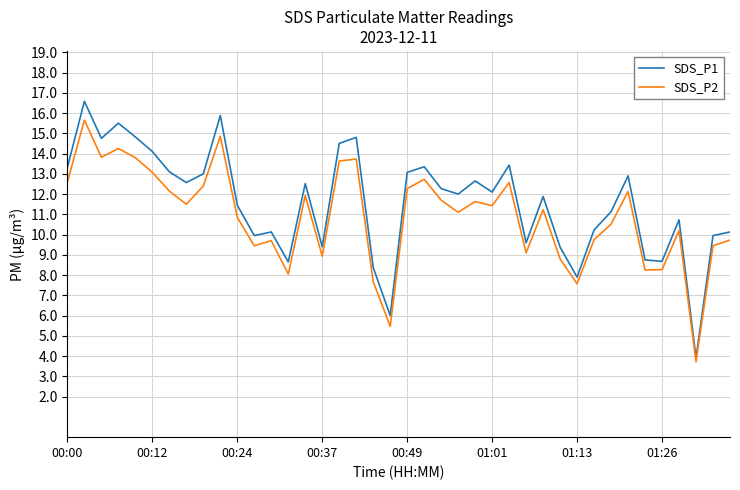

True or false: SDS_P2 and SDS_P1 cross at least once.

False